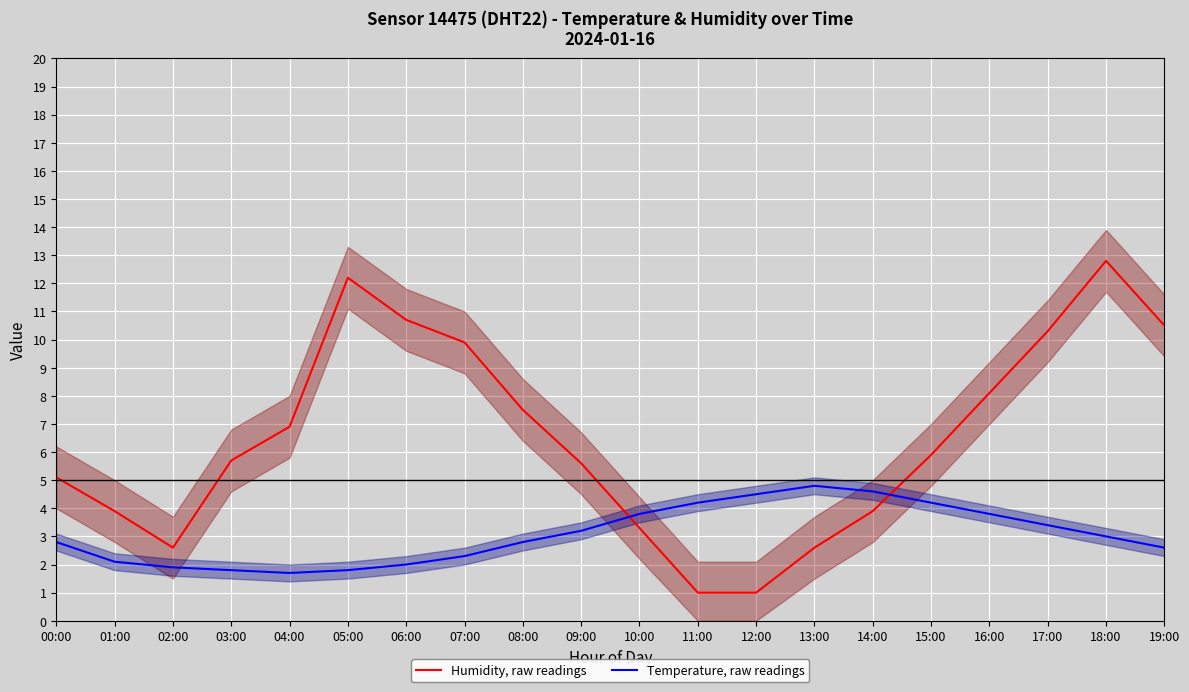

Between 06:00 and 14:00, which series saw the biggest shift?

Humidity, raw readings